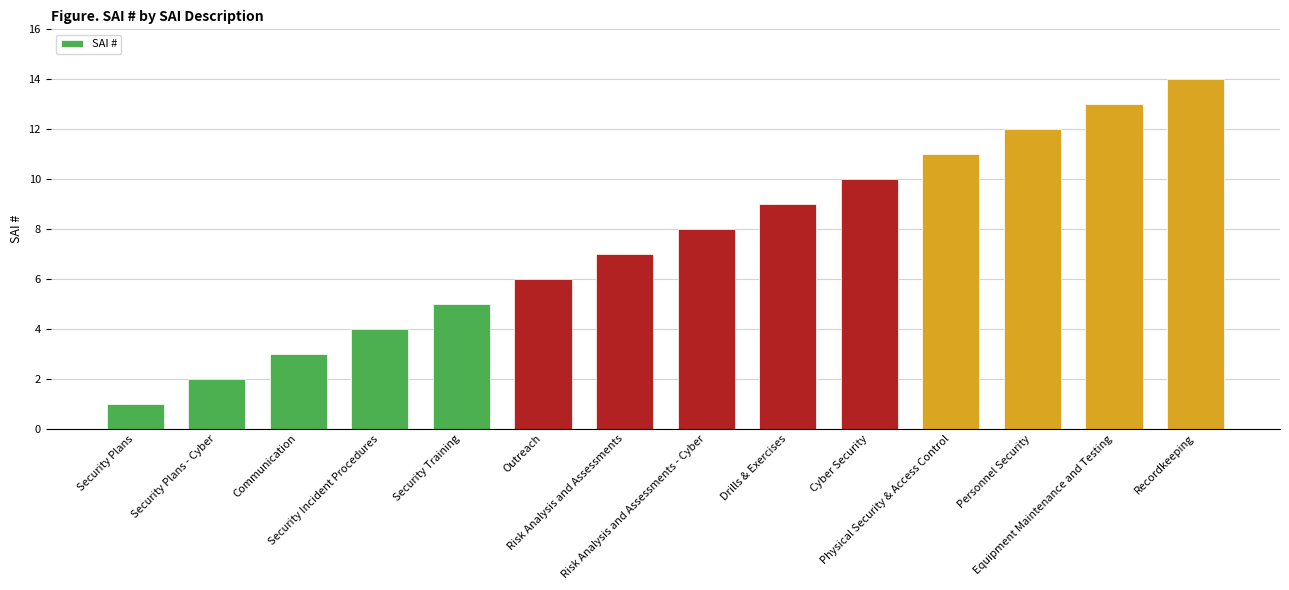

Rank the categories by value from lowest to highest.

Security Plans, Security Plans - Cyber, Communication, Security Incident Procedures, Security Training, Outreach, Risk Analysis and Assessments, Risk Analysis and Assessments - Cyber, Drills & Exercises, Cyber Security, Physical Security & Access Control, Personnel Security, Equipment Maintenance and Testing, Recordkeeping